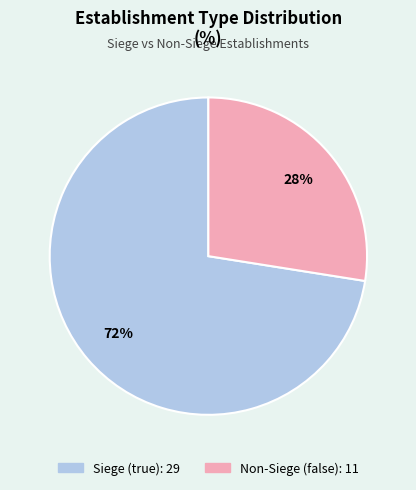

Does any single category account for the majority?

Yes